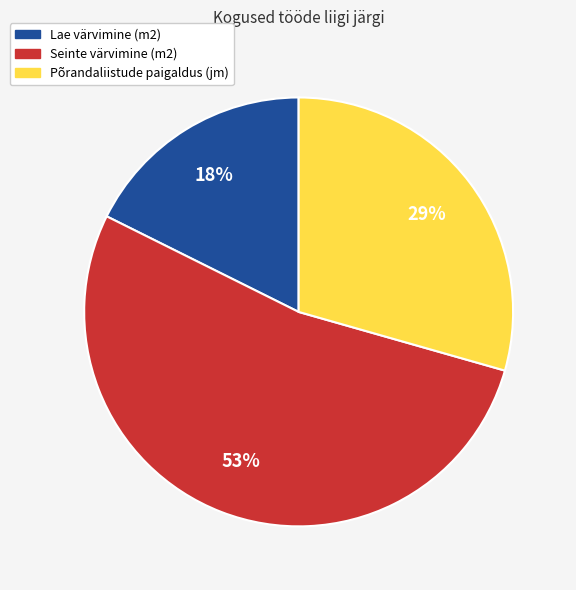

To the nearest percent, what percentage of the pie is Seinte värvimine (m2)?

53%